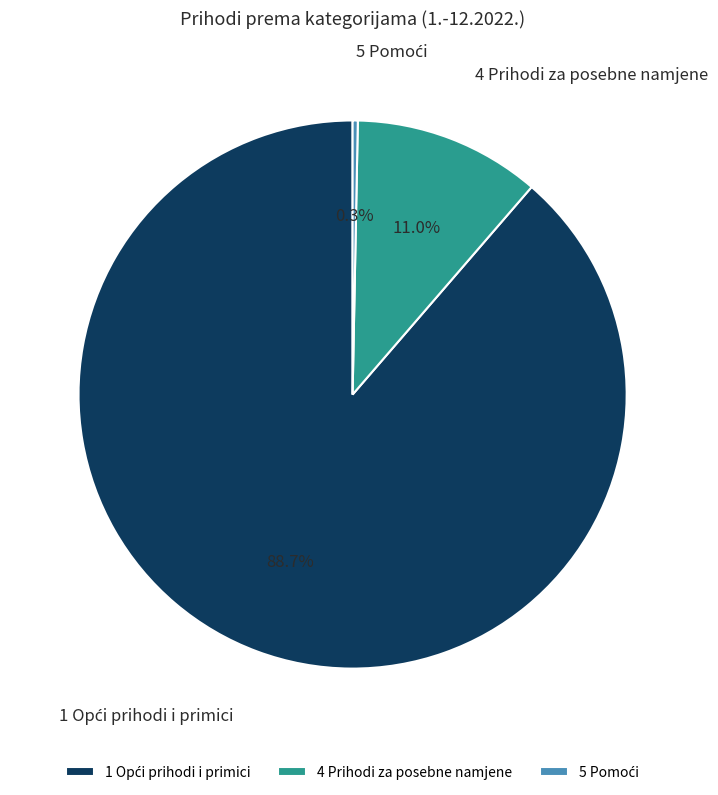

To the nearest percent, what is the average slice percentage?

33%